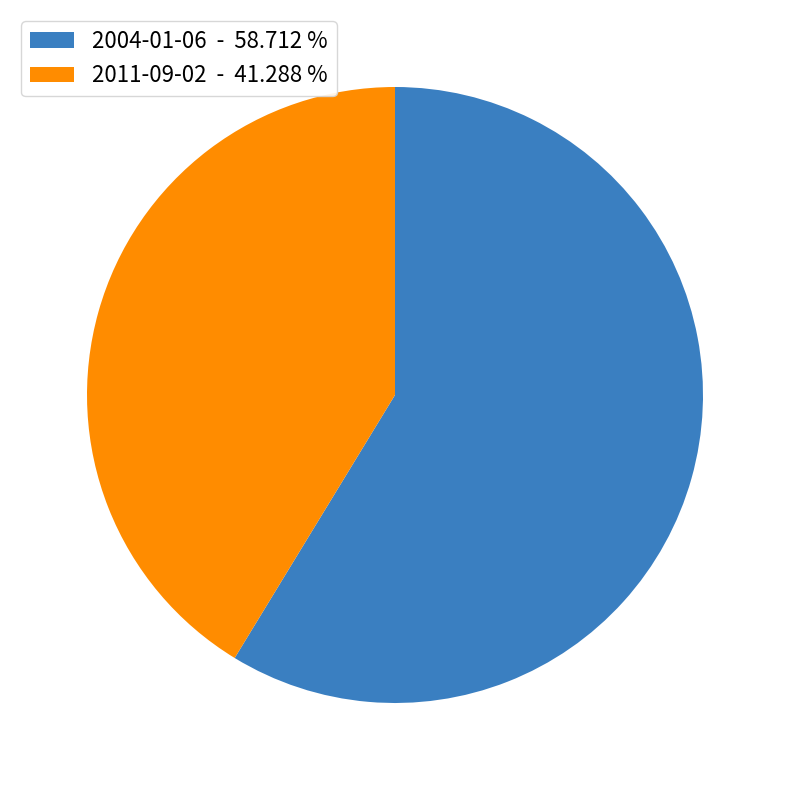

How many segments does this pie chart have?

2